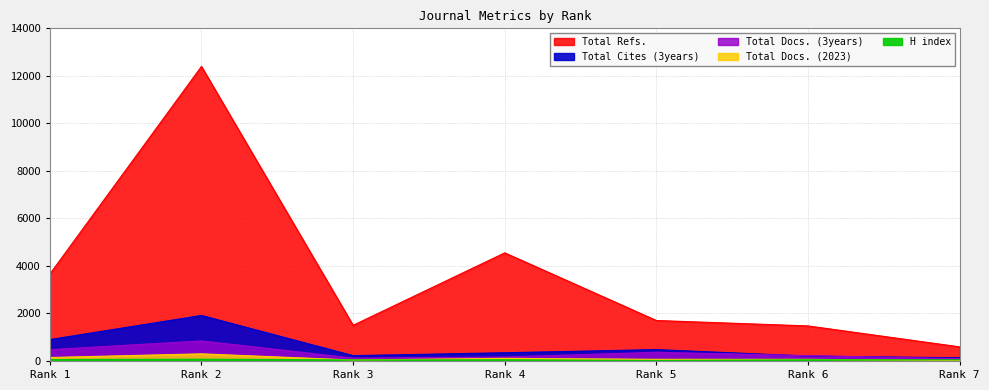

What is the sum of the Total Docs. (2023) values at Rank 2 and Rank 7?

317